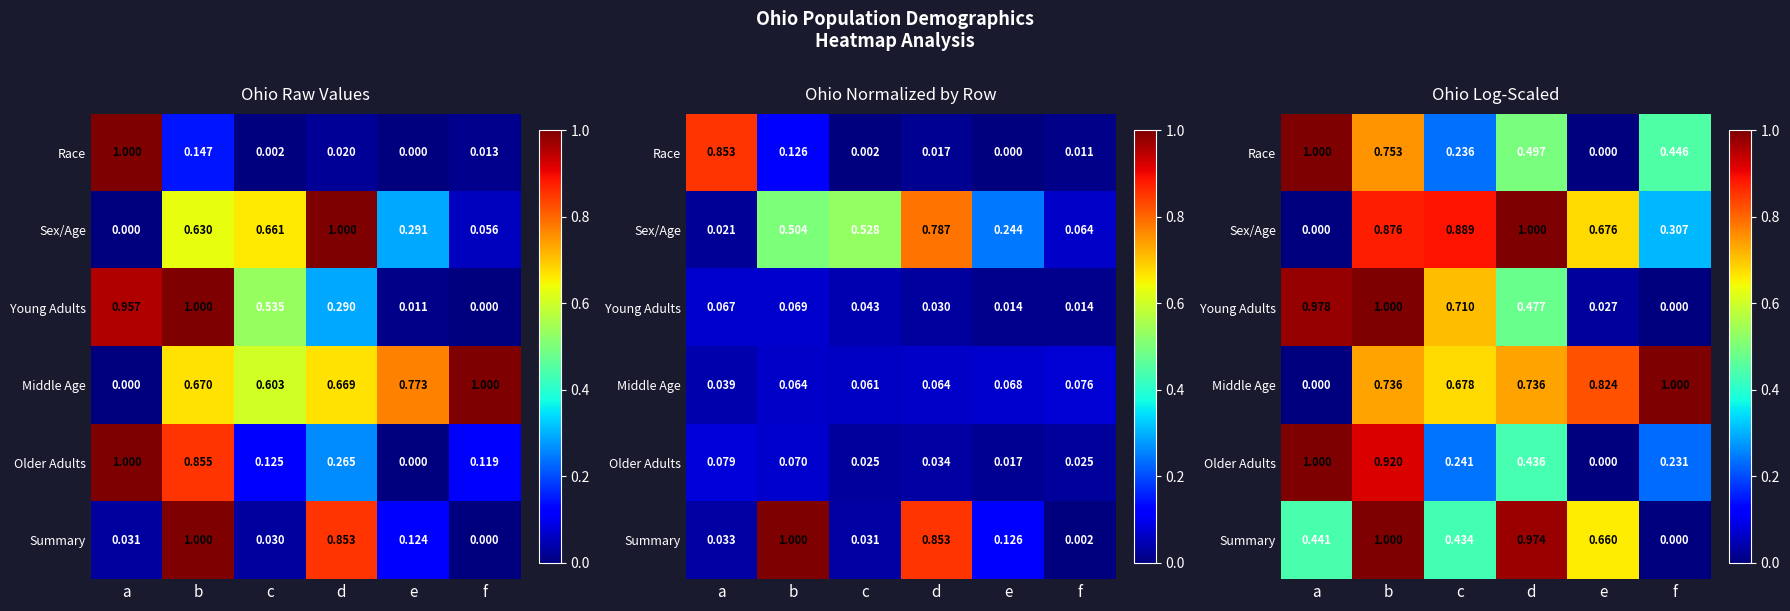

Rank the categories by Race value from lowest to highest.

e, c, f, d, b, a